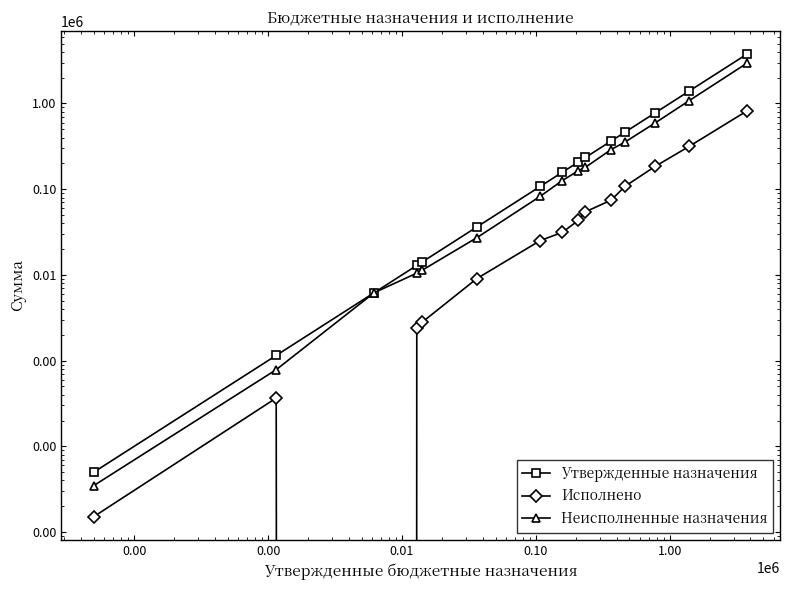

True or false: Исполнено has a value of 26851.2 at 100.00.

False